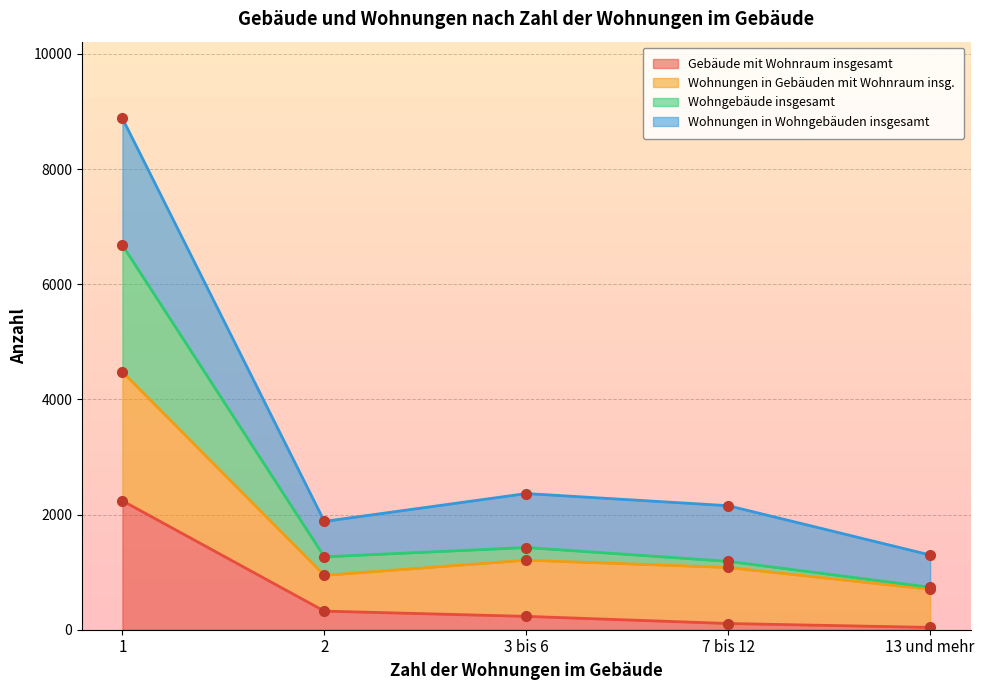

Is it true that Wohngebäude insgesamt equals 737 at 13 und mehr?

True